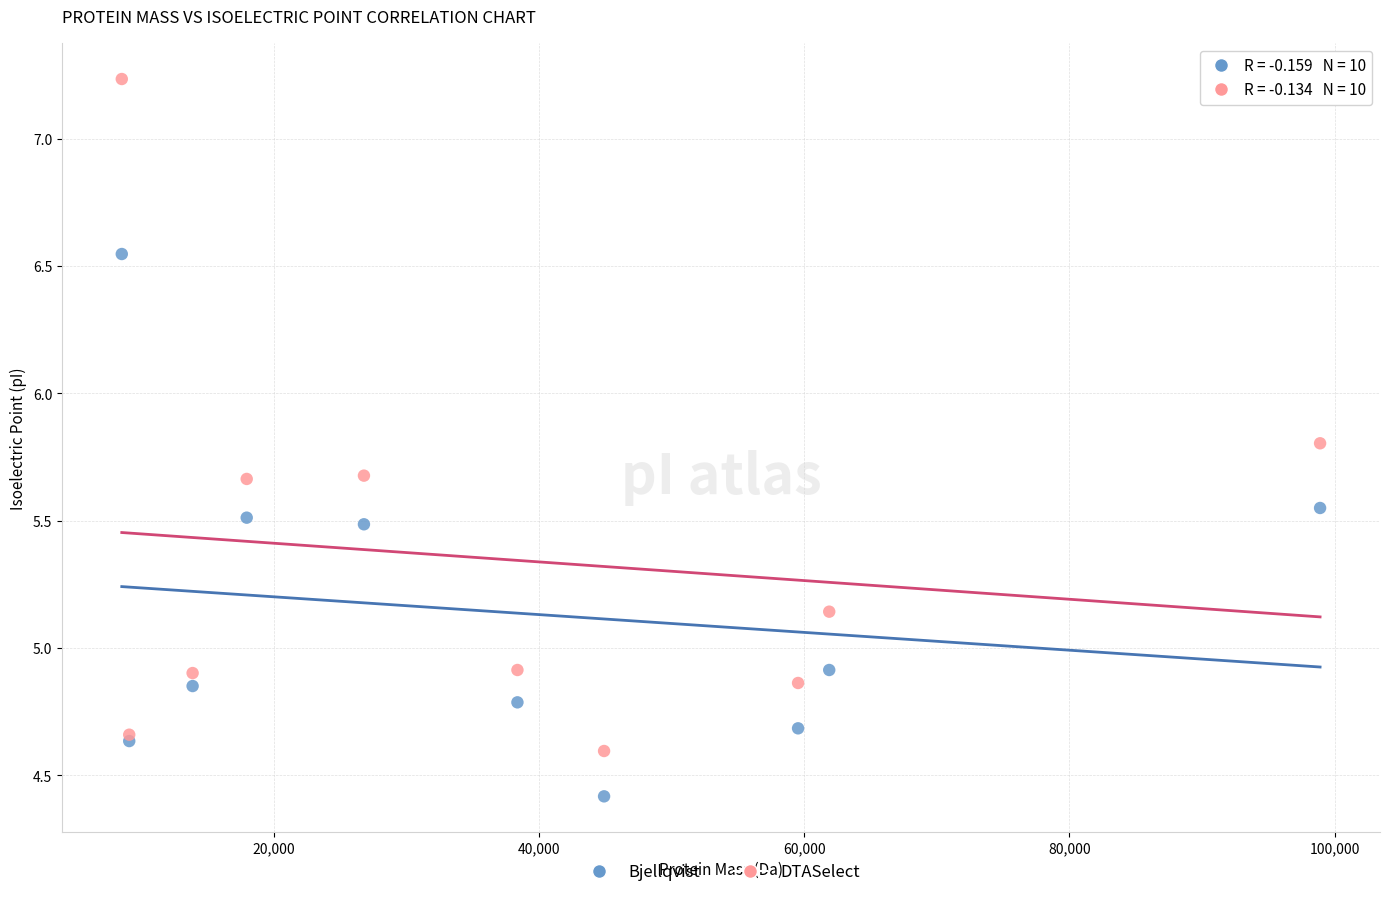

Which series reaches the maximum Y coordinate?

DTASelect